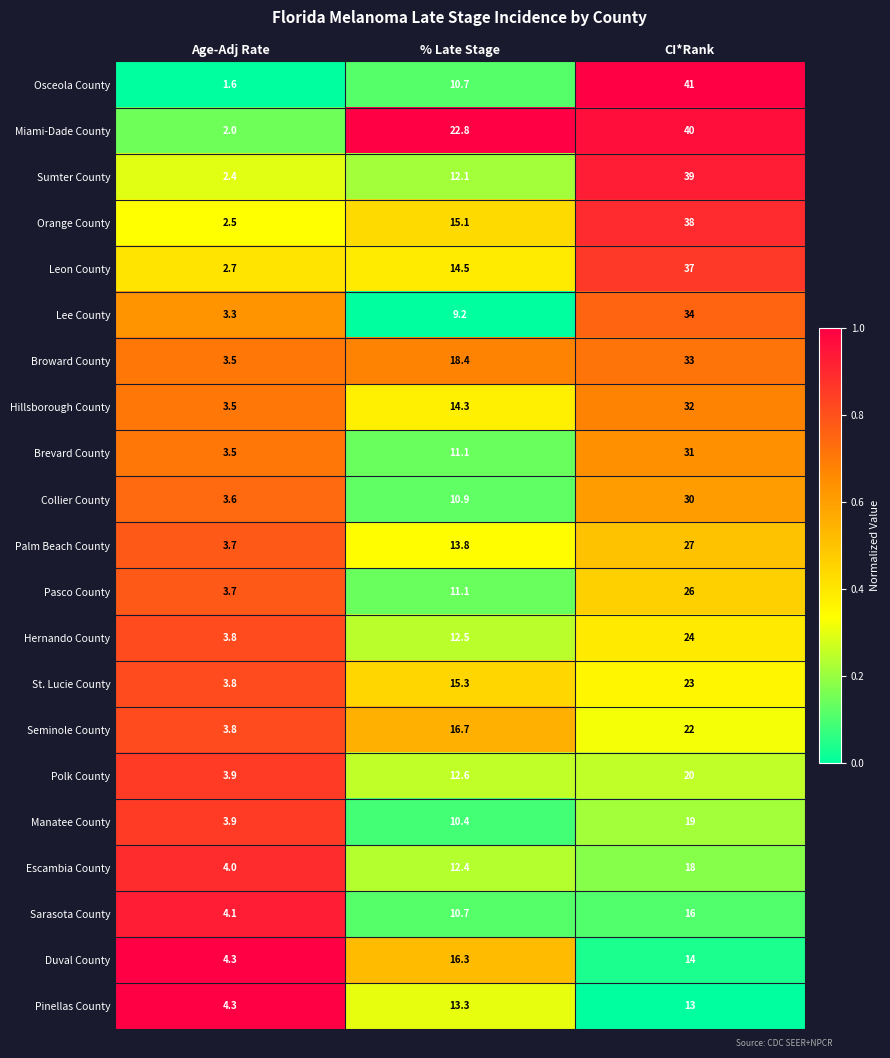

At which label does Collier County first exceed 10?

% Late Stage